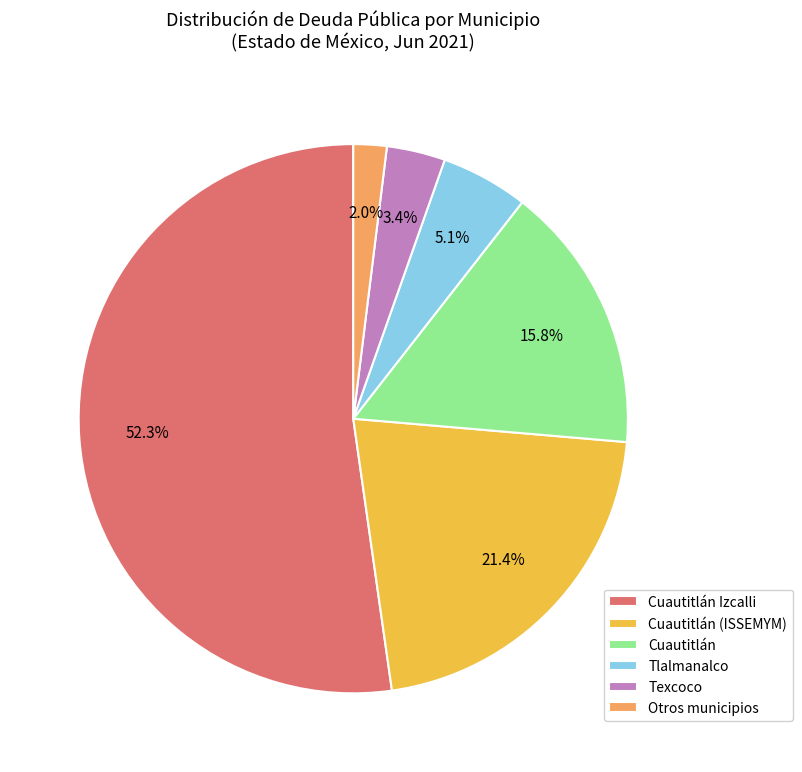

Approximately how many times larger is the value at Cuautitlán compared to Texcoco?

4.6